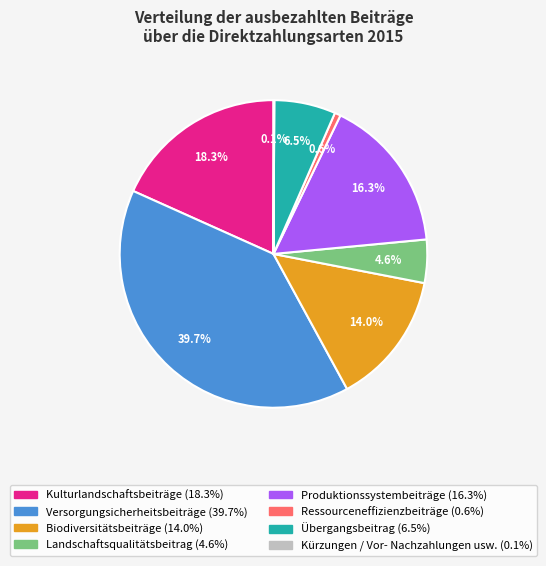

Which slice is the largest?

Versorgungsicherheitsbeiträge